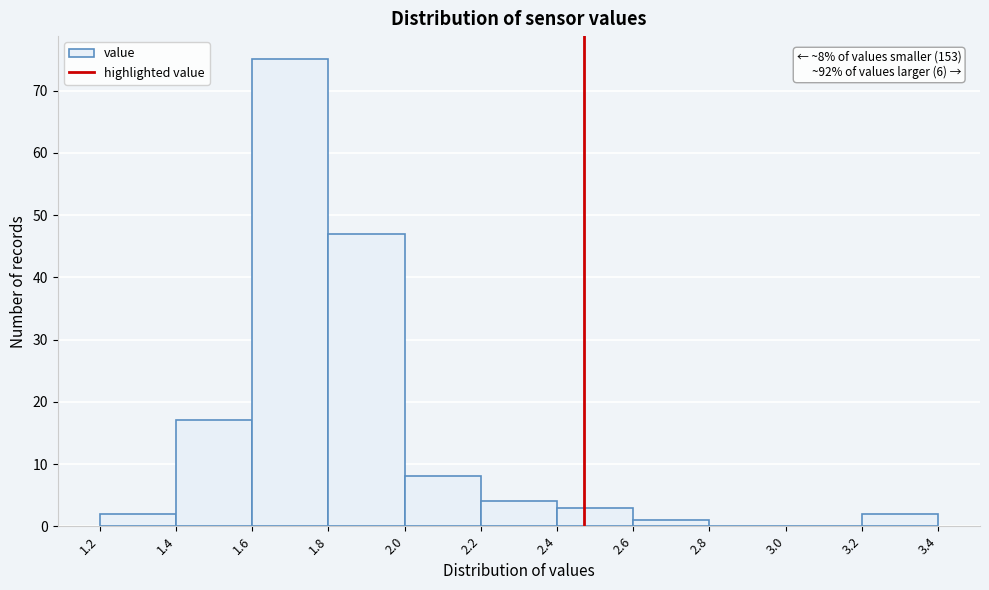

Which range on the x-axis has the tallest bar?

1.6 to 1.8